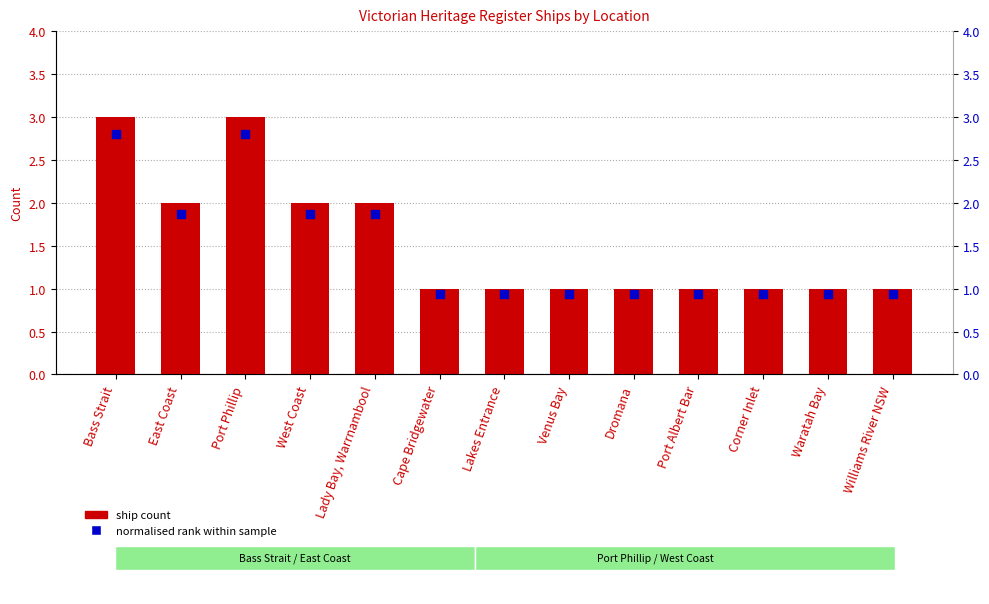

Which series contains the highest Y value?

Ship Count